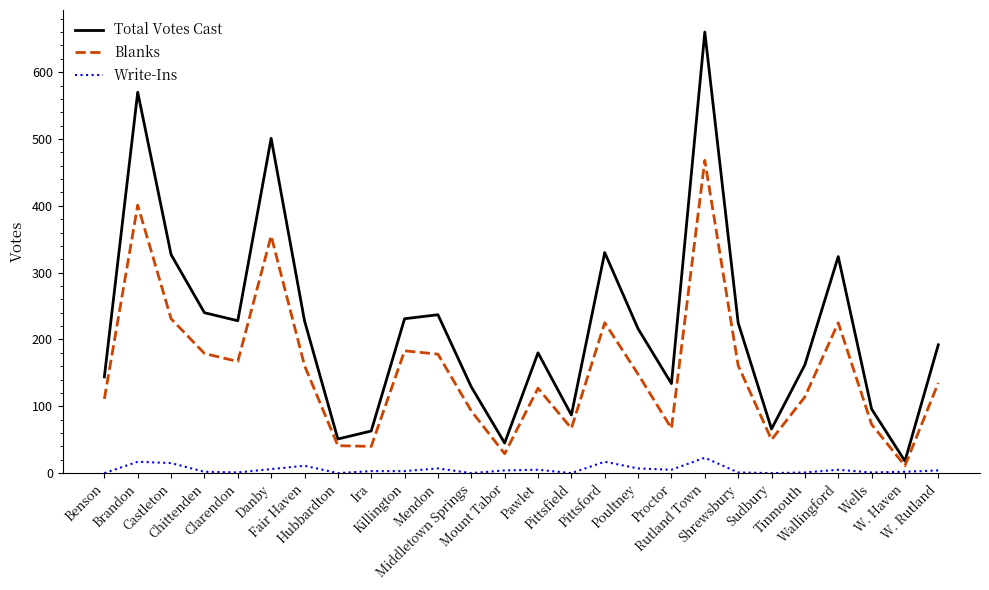

Is this an area chart (filled region under the line)?

No